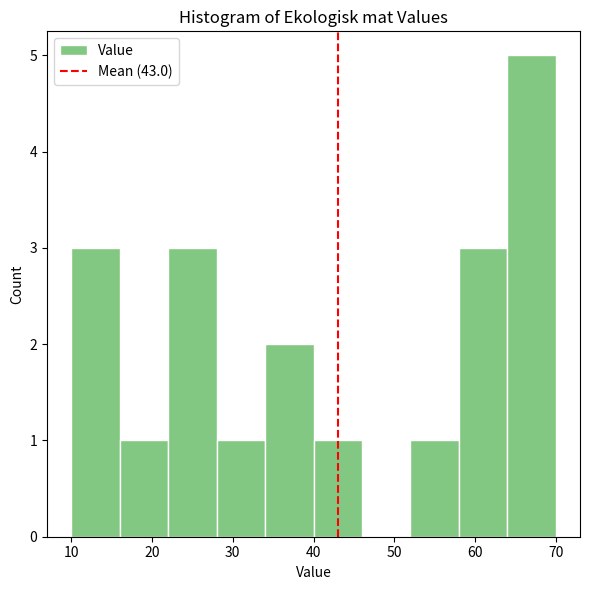

Reading left to right, list every bar in this chart as the range it spans on the x-axis followed by its height. The values are not printed on the chart, so give them approximately, as read against the axis.

10 to 16: 3
16 to 22: 1
22 to 28: 3
28 to 34: 1
34 to 40: 2
40 to 46: 1
46 to 52: 0
52 to 58: 1
58 to 64: 3
64 to 70: 5